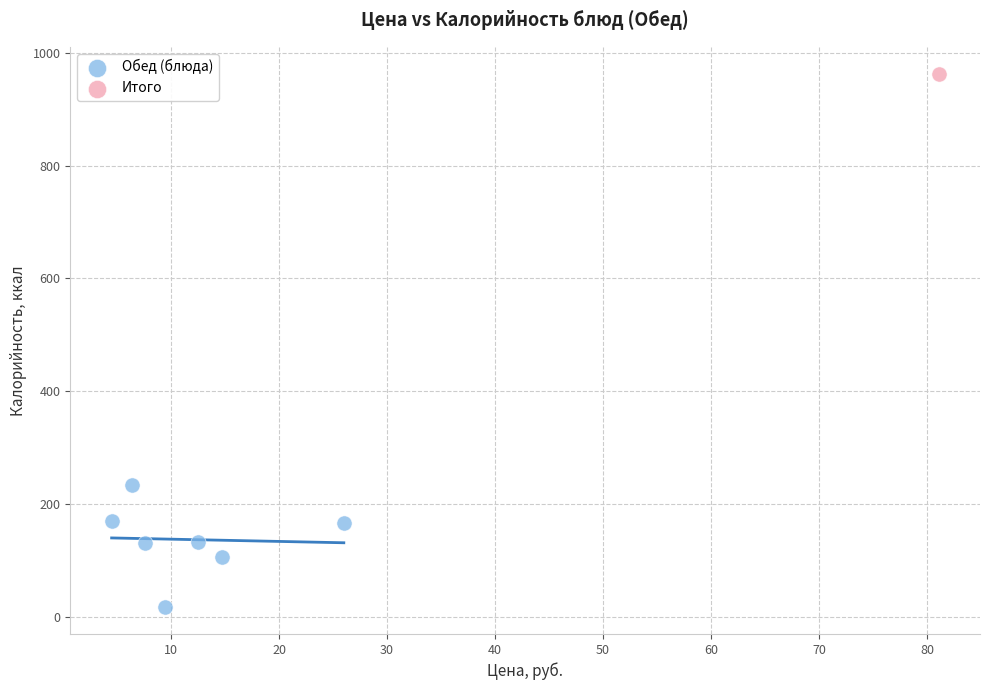

What are all the series names shown in the legend?

Обед (блюда), Итого